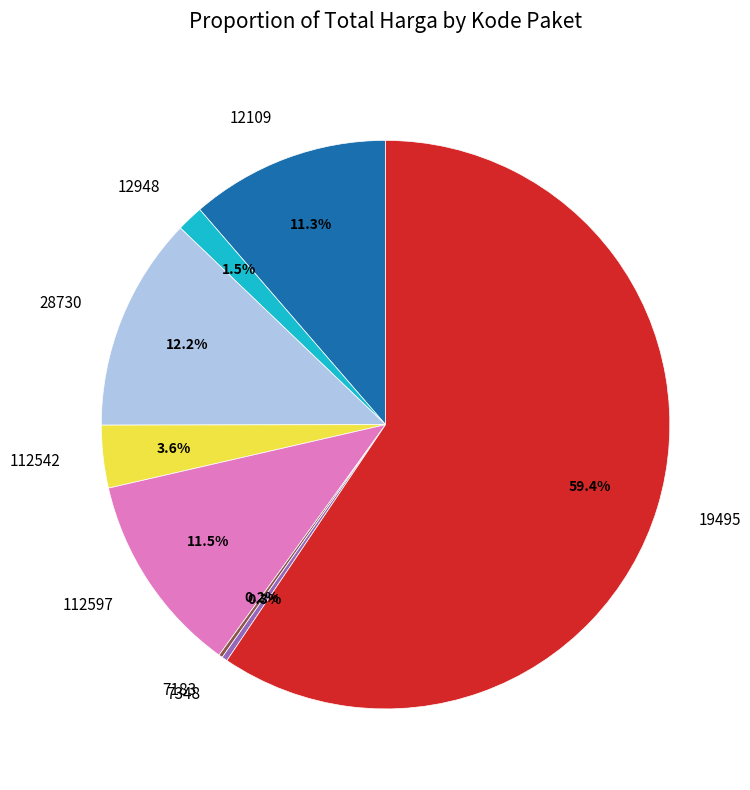

What is the total percentage of 19495 and 28730?

71.6%